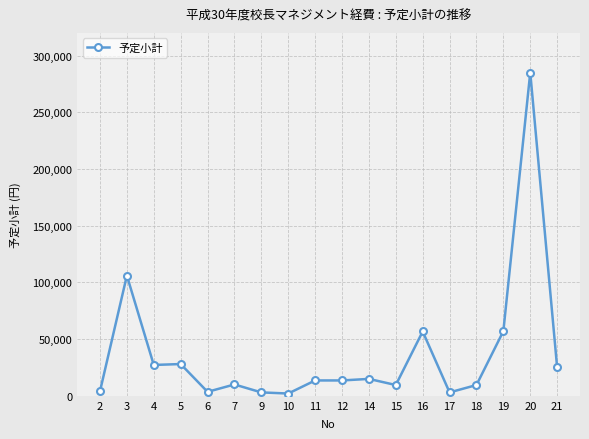

At which category does the chart reach its peak across all series?

20